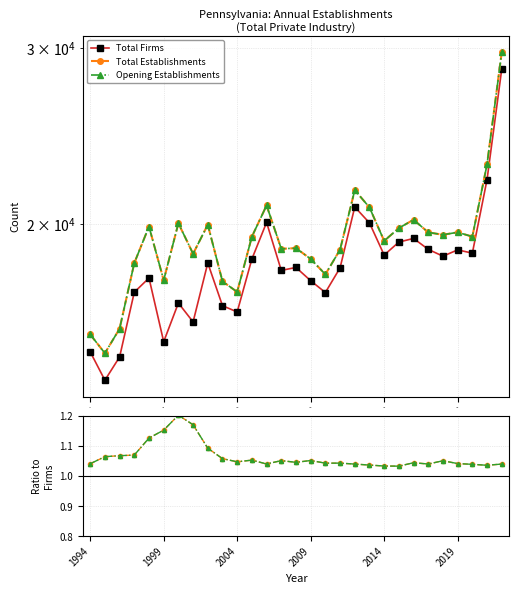

How many lines are shown in the chart?

3